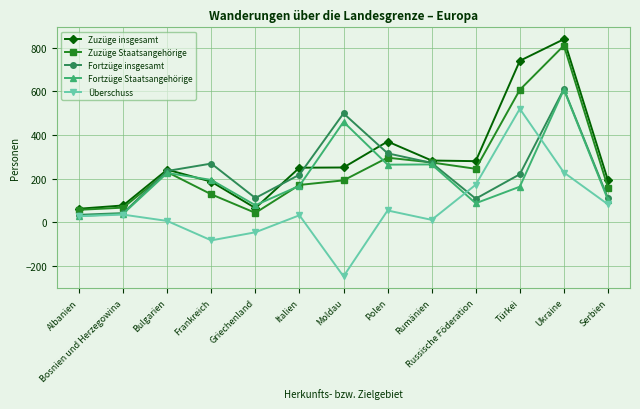

In Fortzüge insgesamt, how many points are lower than both neighbors (excluding endpoints)?

2